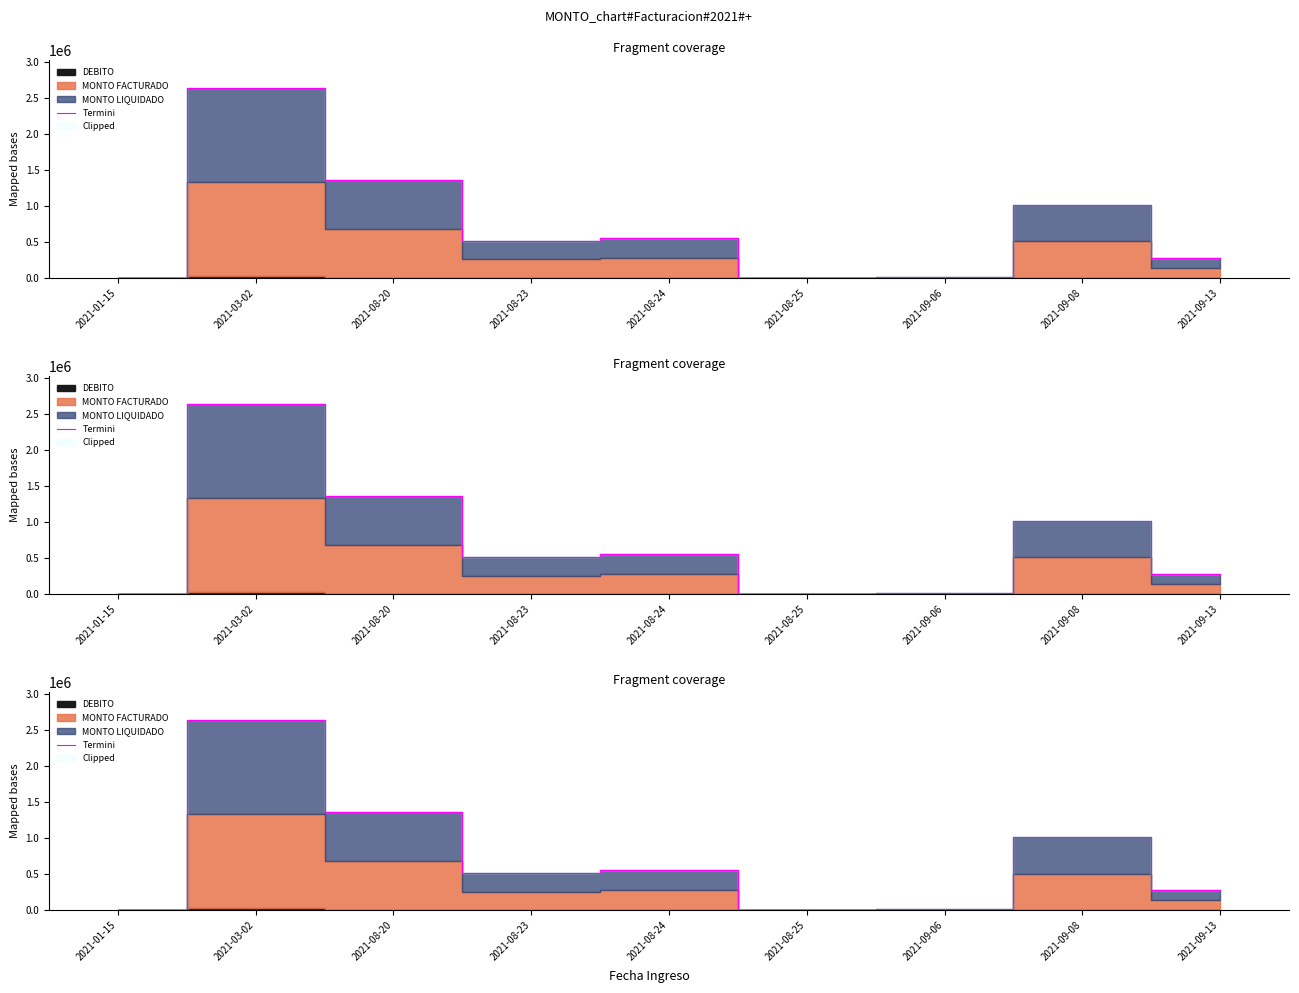

The value at 2021-01-15 is 1440. True or false?

True